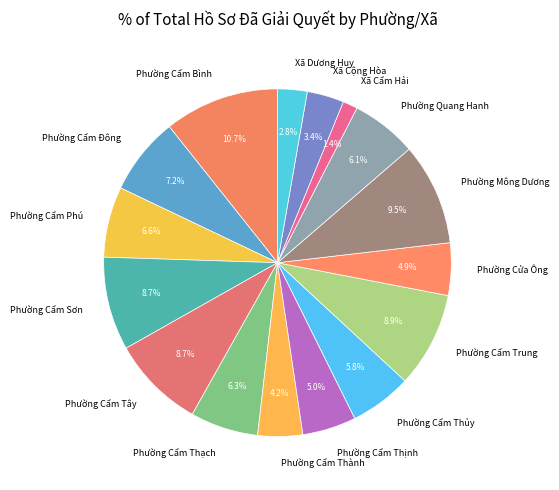

To the nearest percent, what is the average slice percentage?

6%